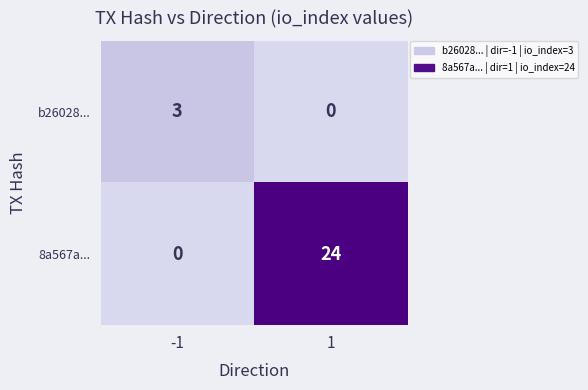

Which series has the largest range (max minus min)?

8a567a...